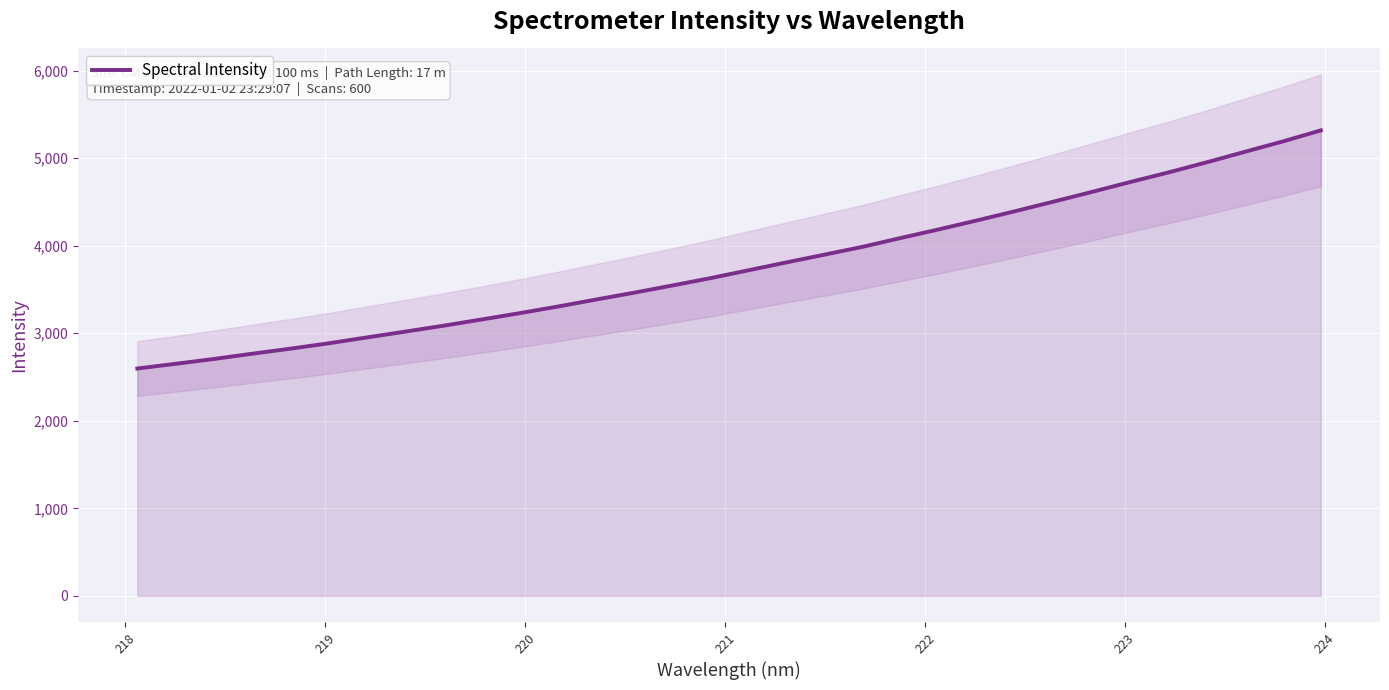

The chart shows a value of 2650.6 at 218. True or false?

True